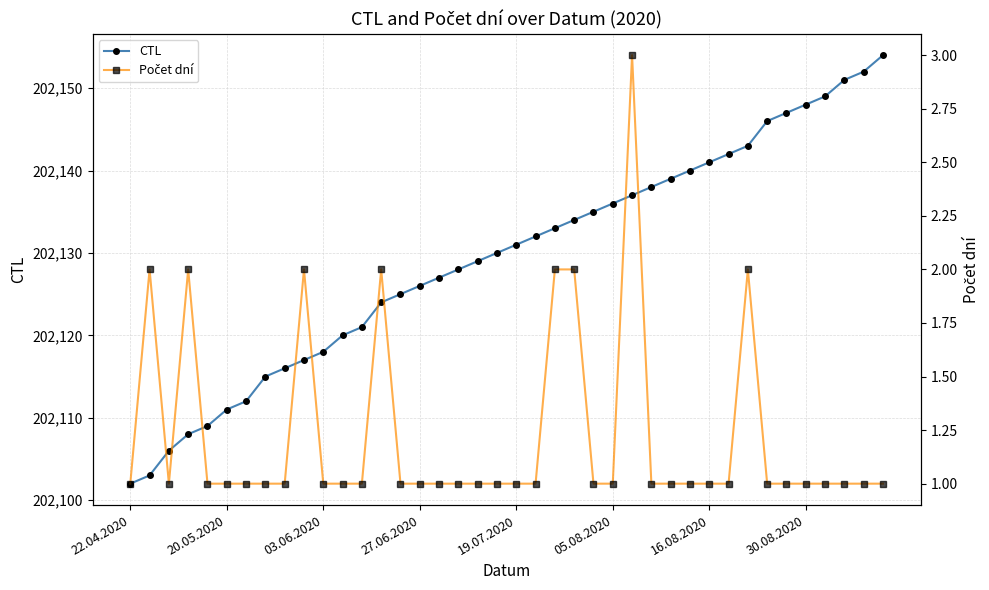

Which series has the largest range (max minus min)?

CTL